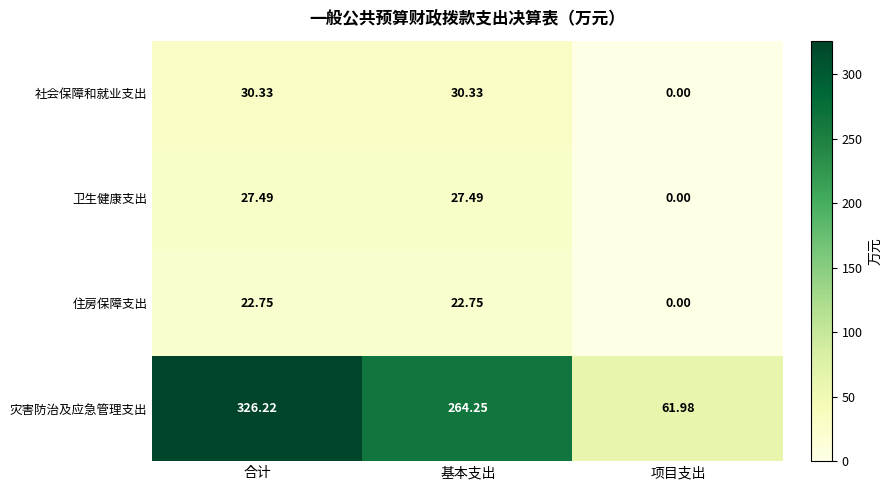

Which category has the highest value across all series?

合计